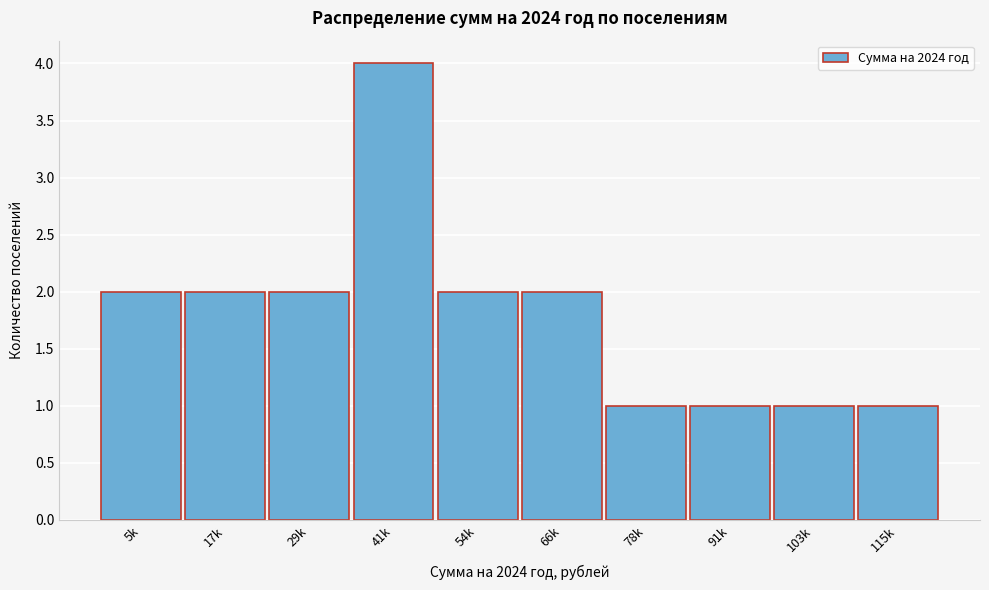

Reading left to right, transcribe all the data shown in this chart.

5k=2	17k=2	29k=2	41k=4	54k=2	66k=2	78k=1	91k=1	103k=1	115k=1